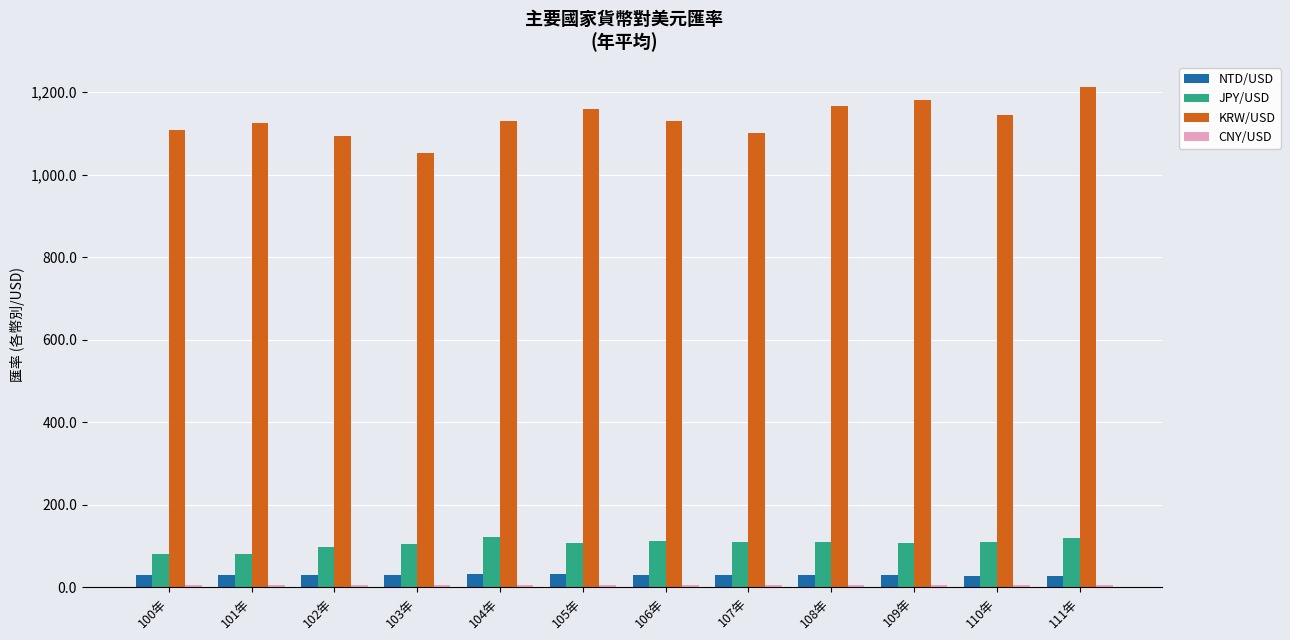

How many bars are there in each group?

4